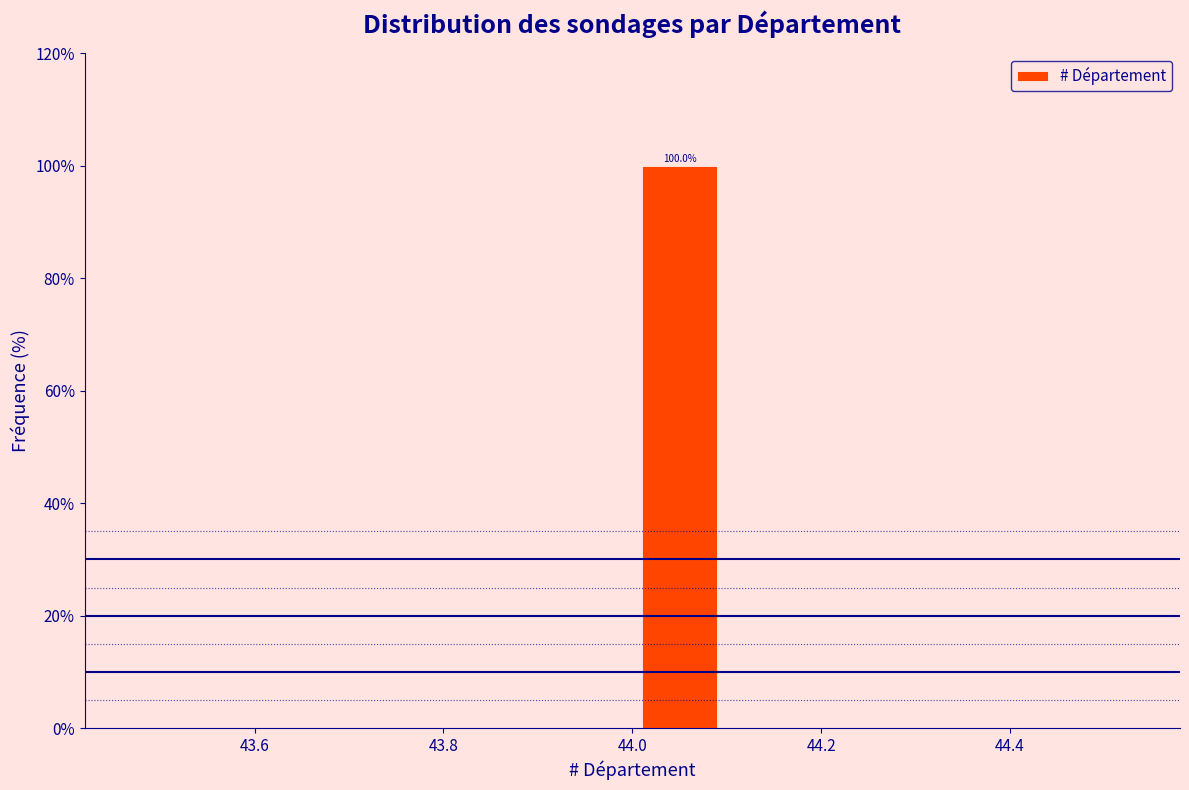

Which range on the x-axis has the tallest bar?

44.0 to 44.1